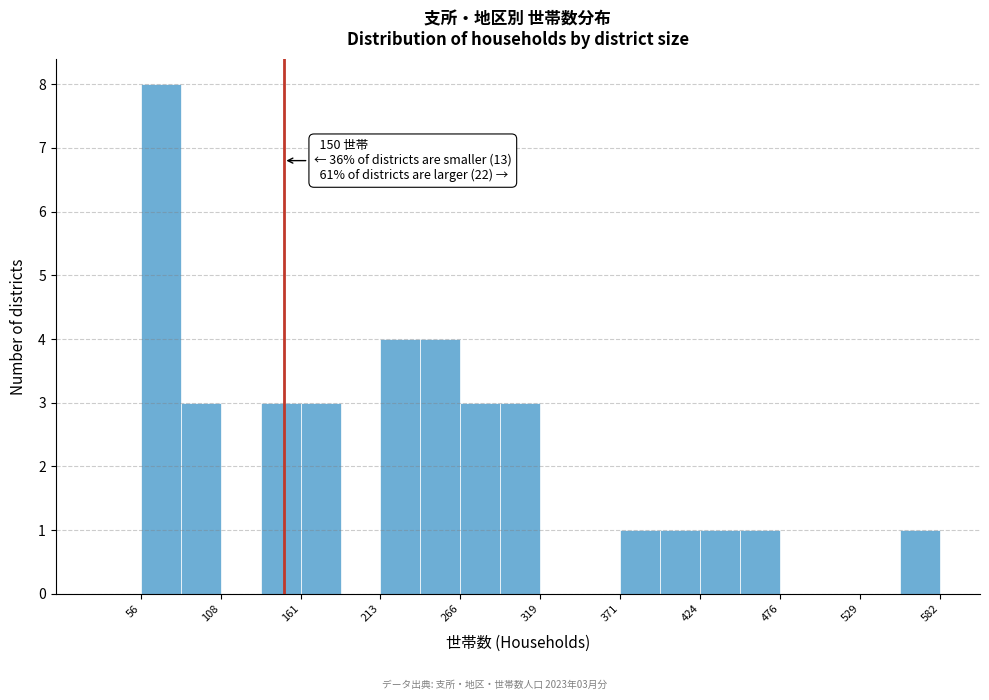

Around what value on the x-axis is the tallest bar? Give the approximate position of its centre, as read against the axis.

70